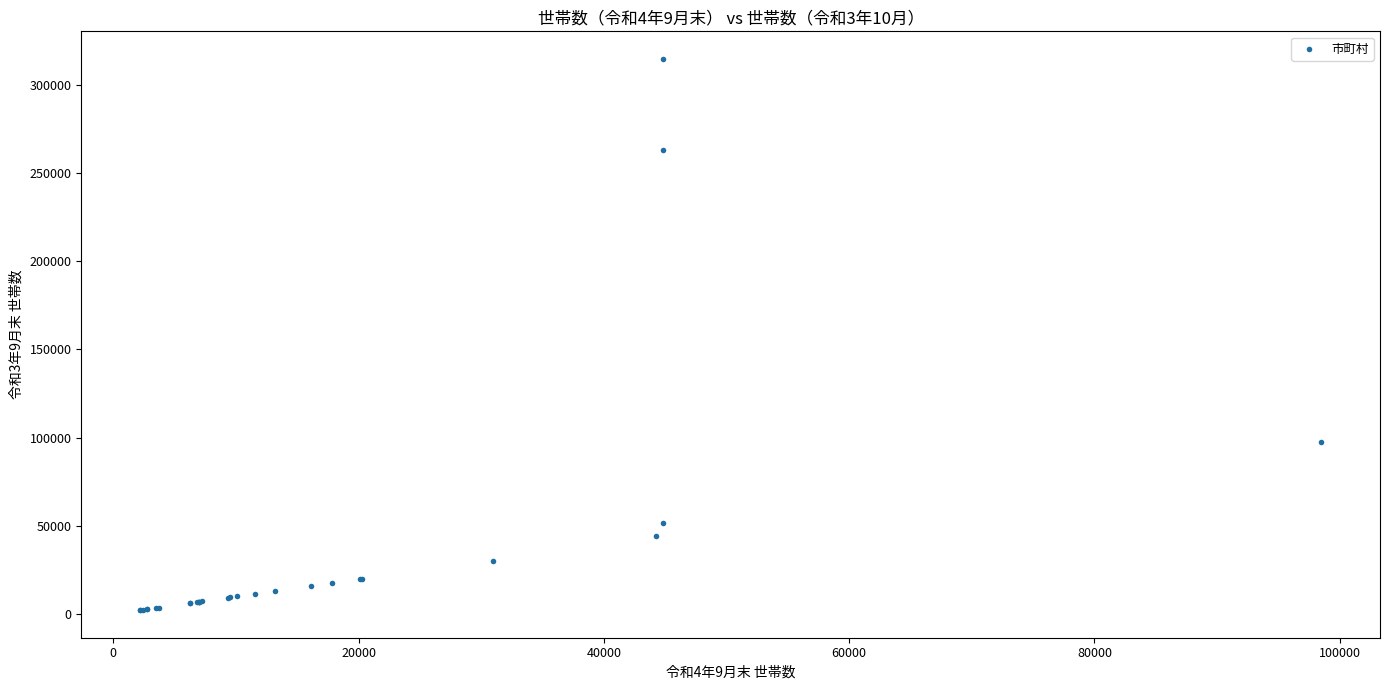

What Y value in the scatter plot is closest to 158482?

97544